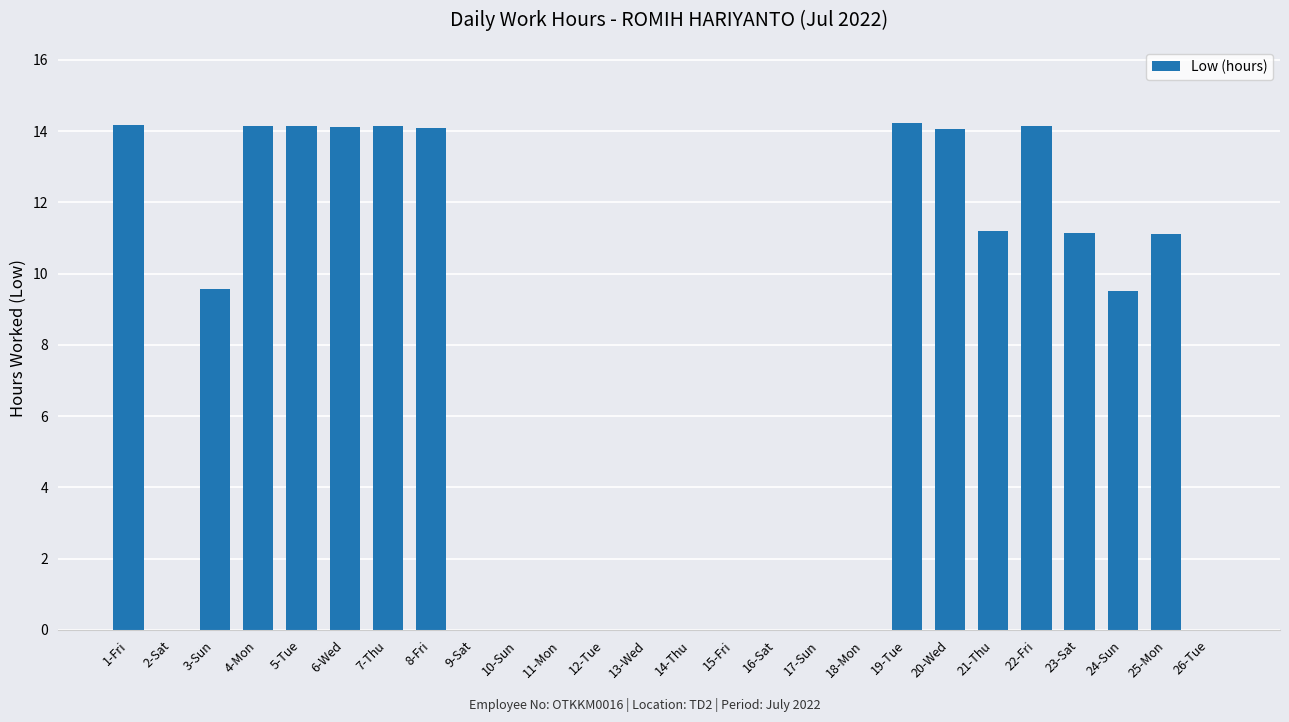

What is the maximum value shown in the chart?

14.2